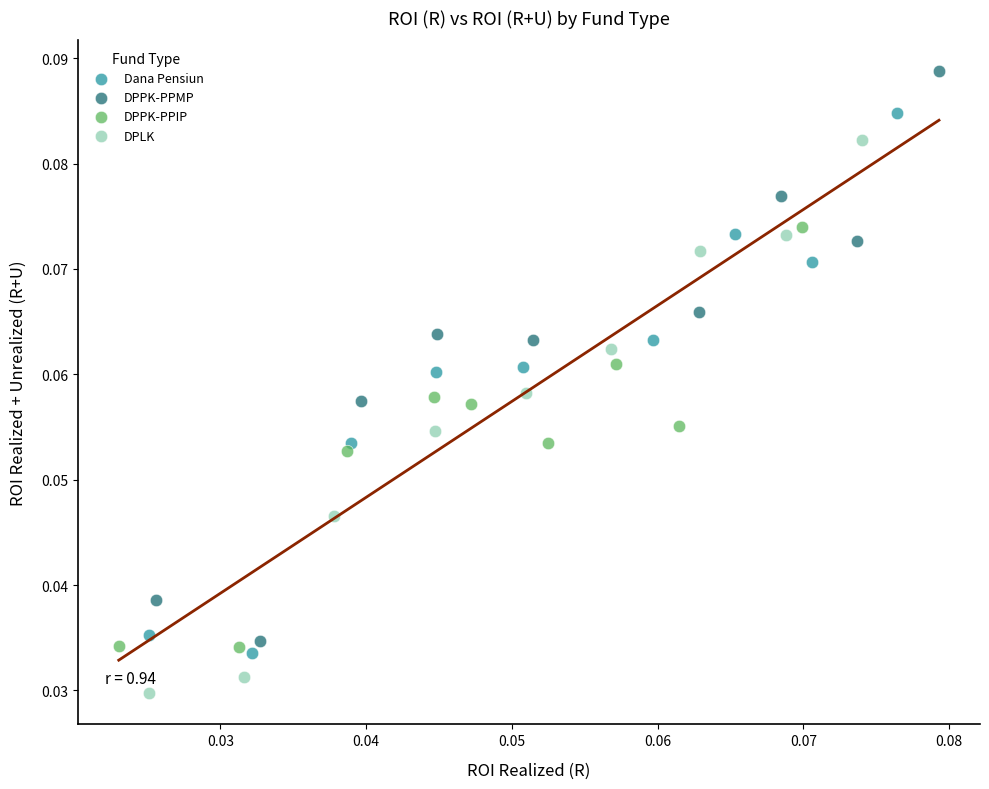

Which series contains the lowest Y value?

DPLK